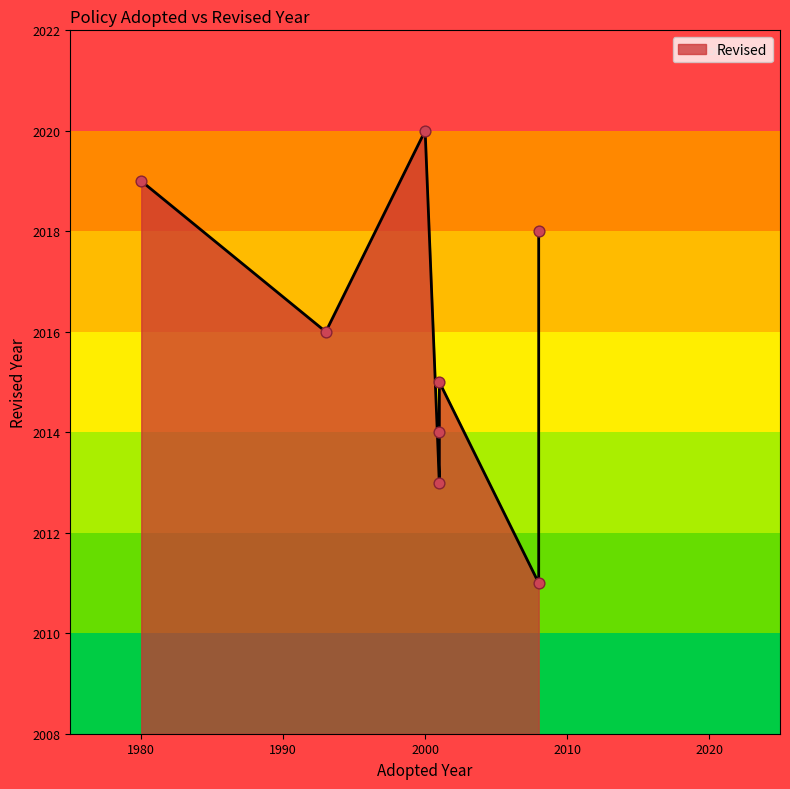

Approximately how many times larger is the value at 2001 compared to 2001?

1.0